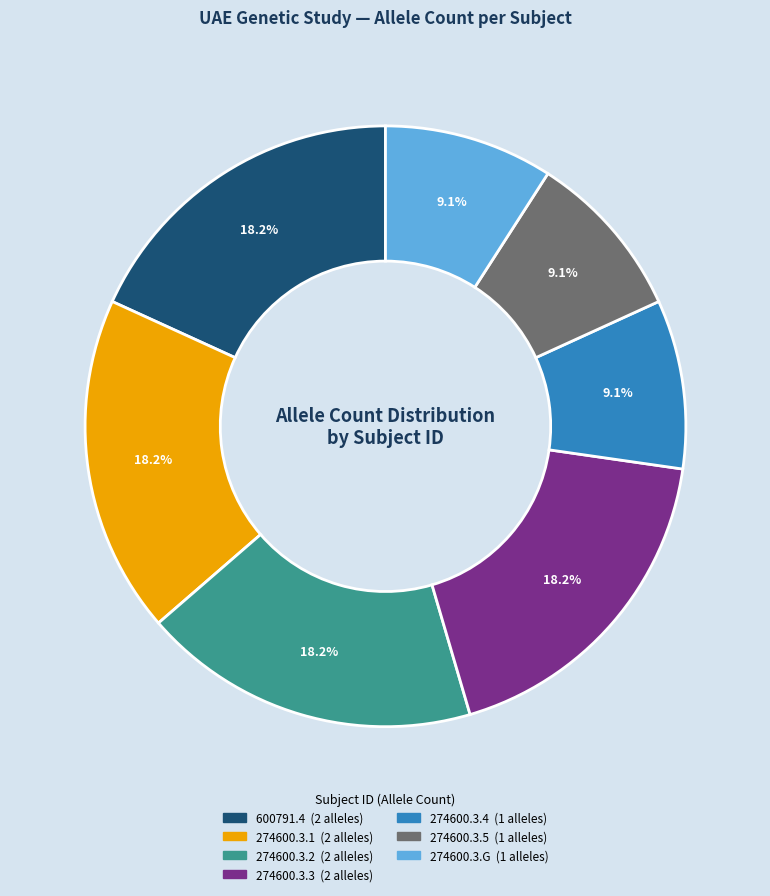

To the nearest percent, what is the difference between the largest and smallest slice percentages?

9%